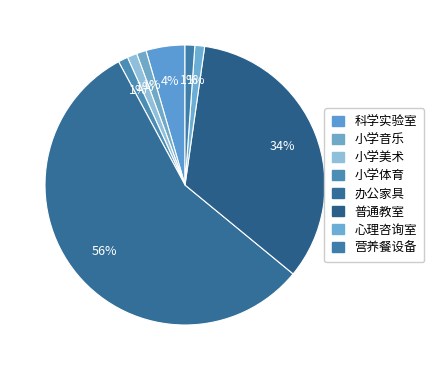

What percentage is the 小学音乐 slice, to the nearest percent?

1%